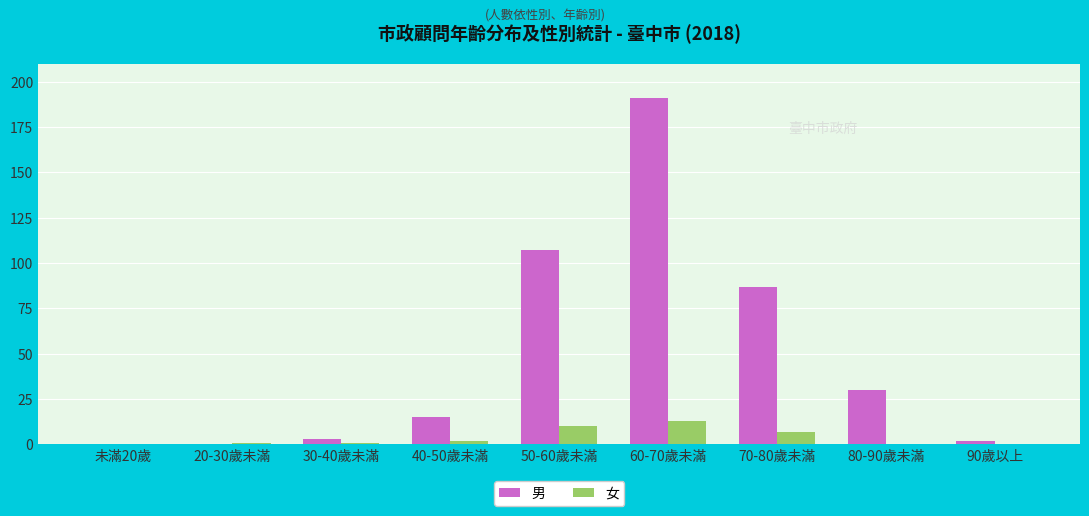

What is the sum of all 男 values?

435